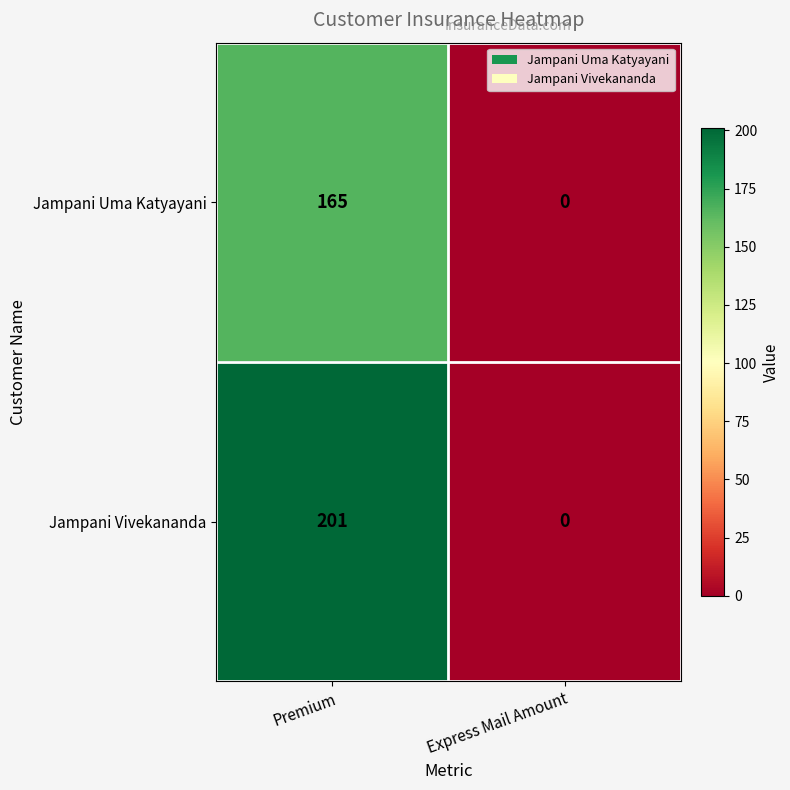

What is the difference between the highest and lowest values at Premium?

36